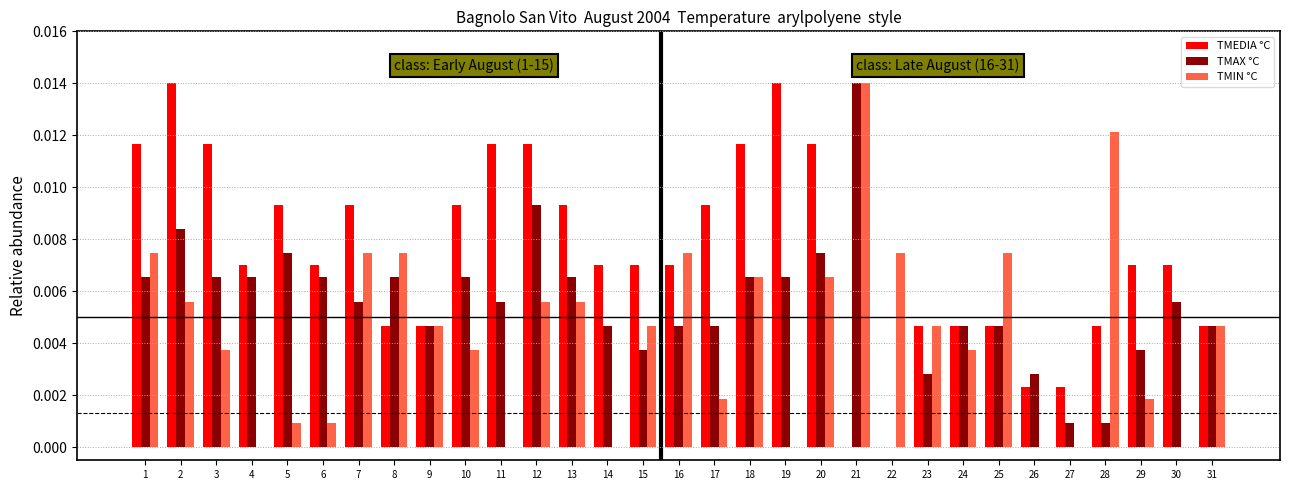

Which series changed the most between 13 and 23?

TMEDIA °C